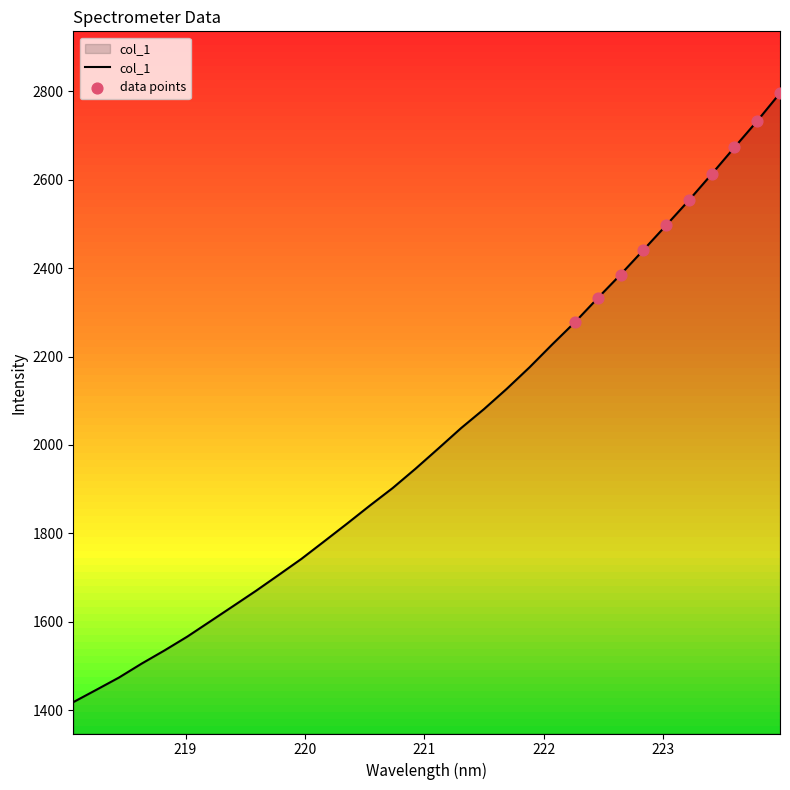

What is the minimum value shown in the chart?

1418.2